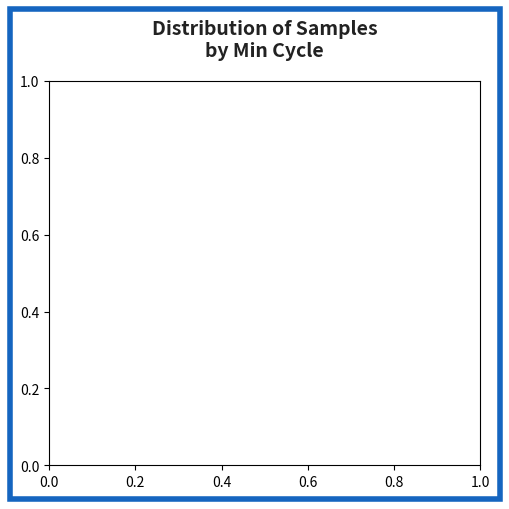

How many segments does this pie chart have?

2